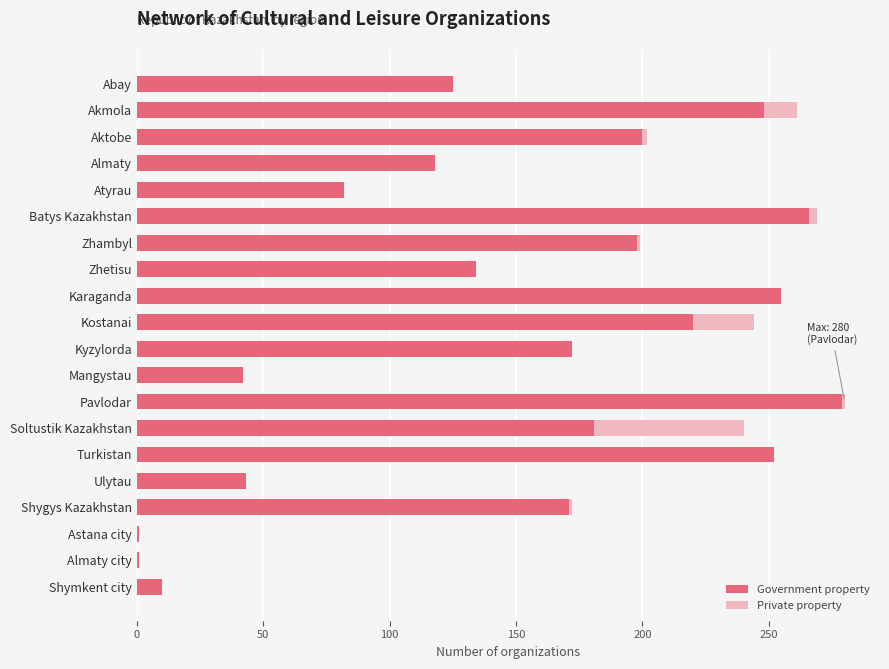

What is the value of the Private property bar at the 18th from the left?

1